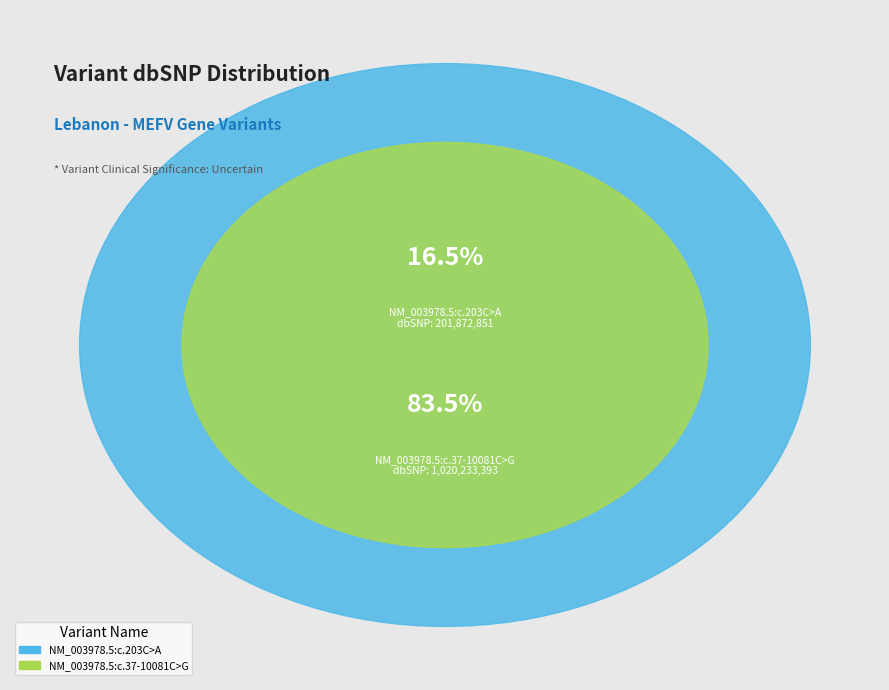

Count the number of slices in the pie.

2